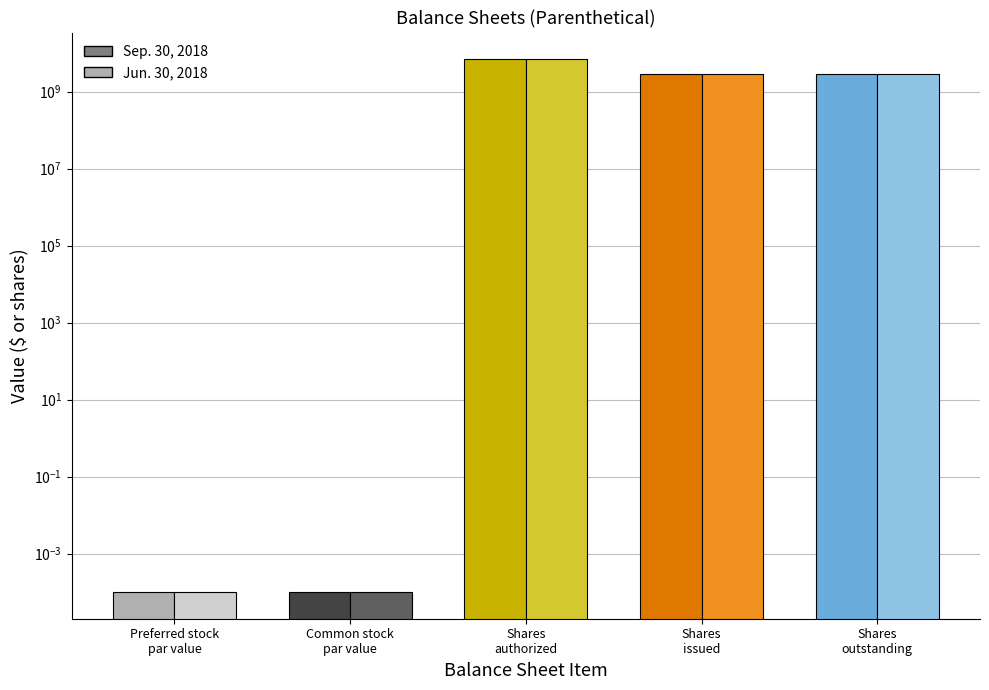

What position from the right is Common stock
par value?

4